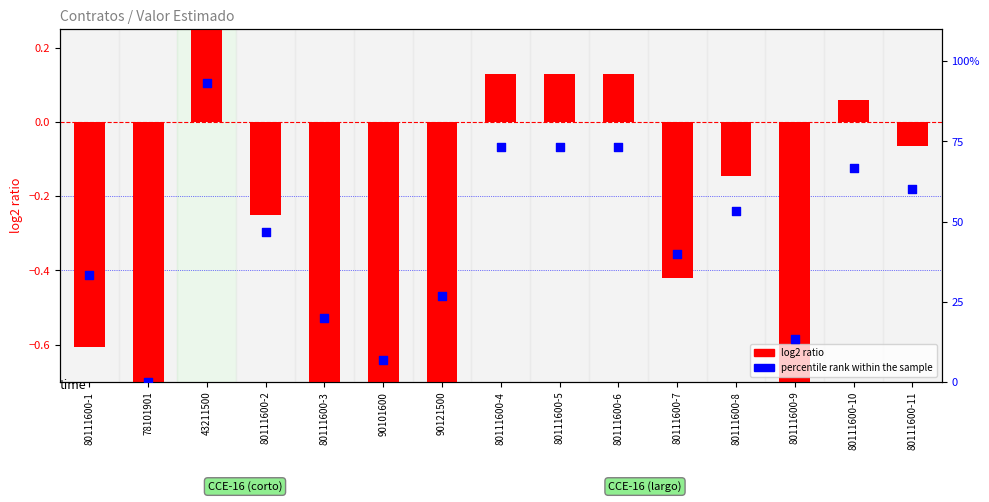

Which series has the largest total across all categories?

percentile rank within the sample